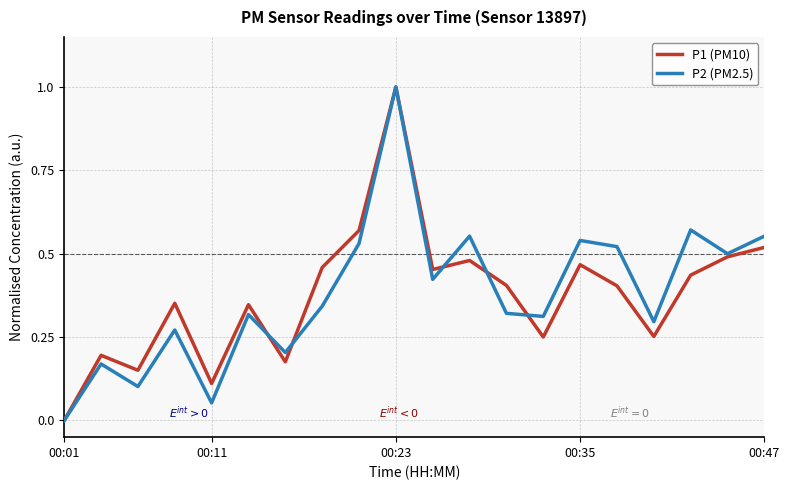

What is the greatest value displayed?

1.0